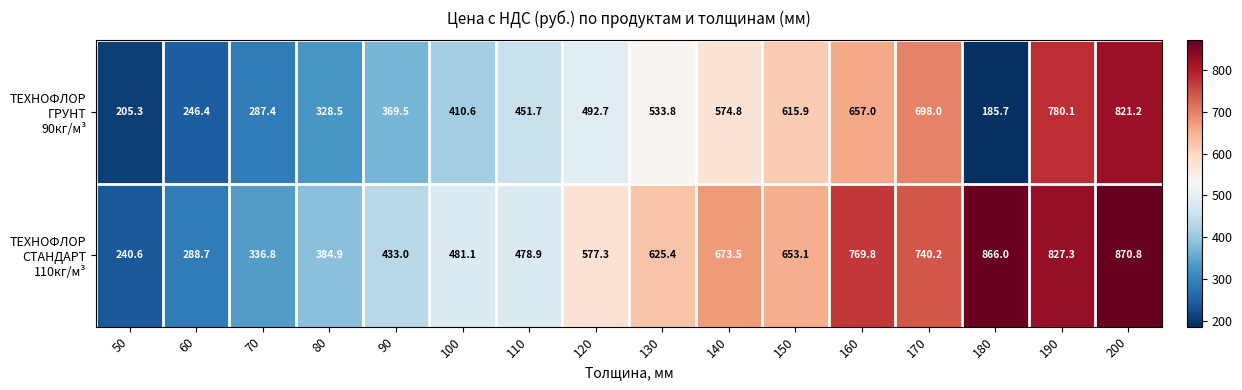

What is the difference between the highest and lowest values at 90?

63.5